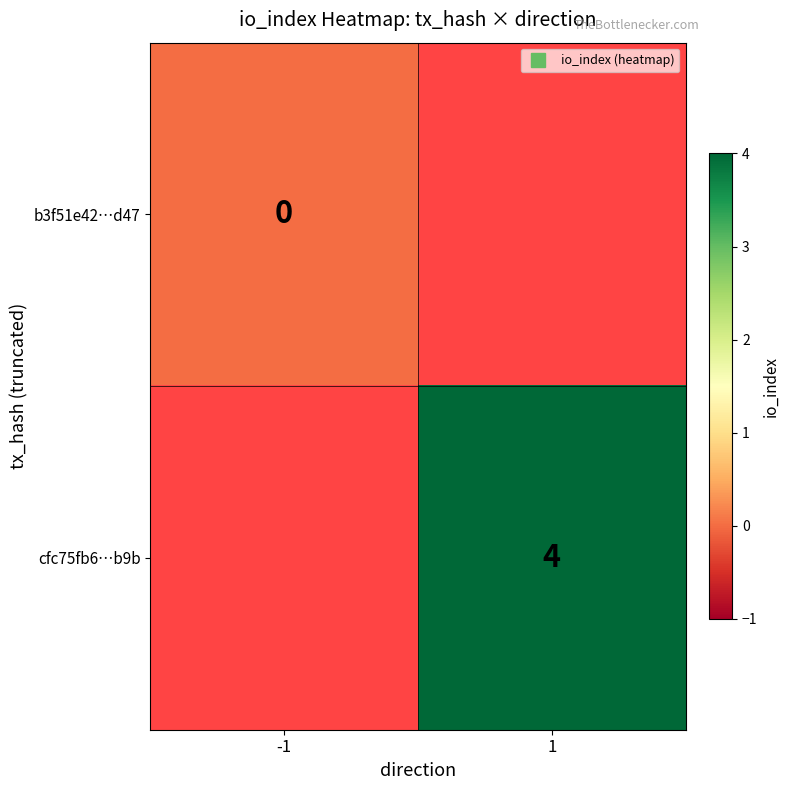

How many values in cfc75fb6…b9b are above zero?

1